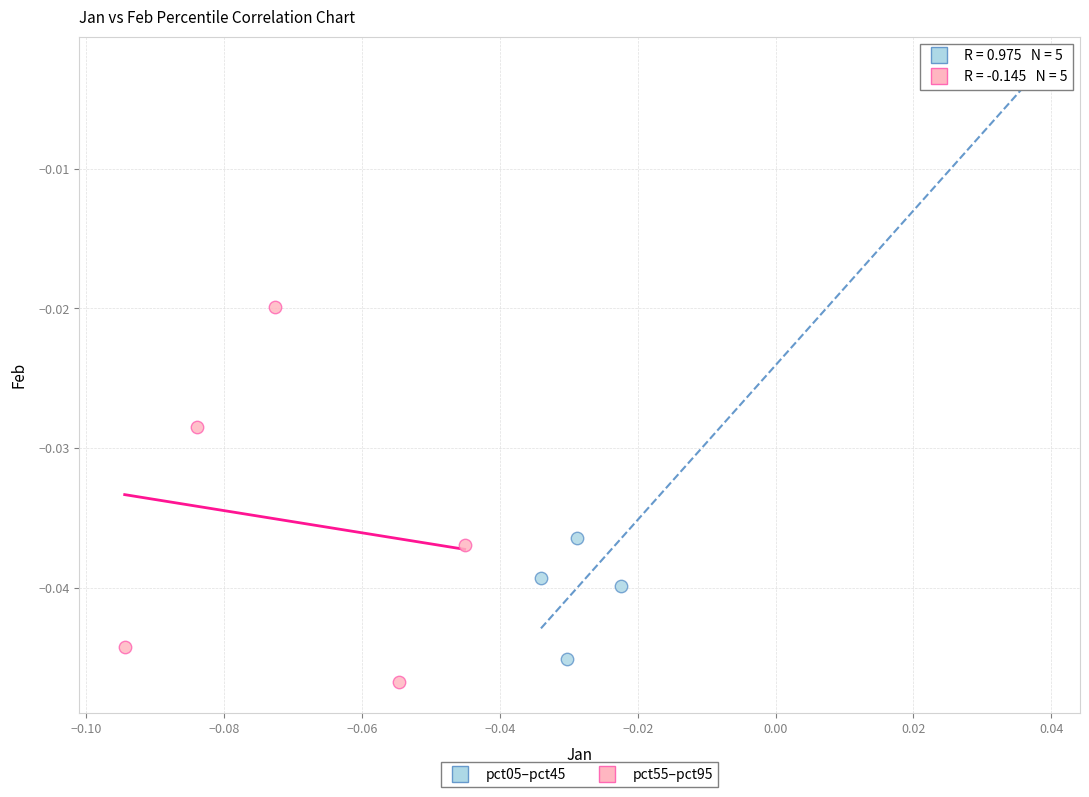

What are all the series names shown in the legend?

pct05–pct45, pct55–pct95